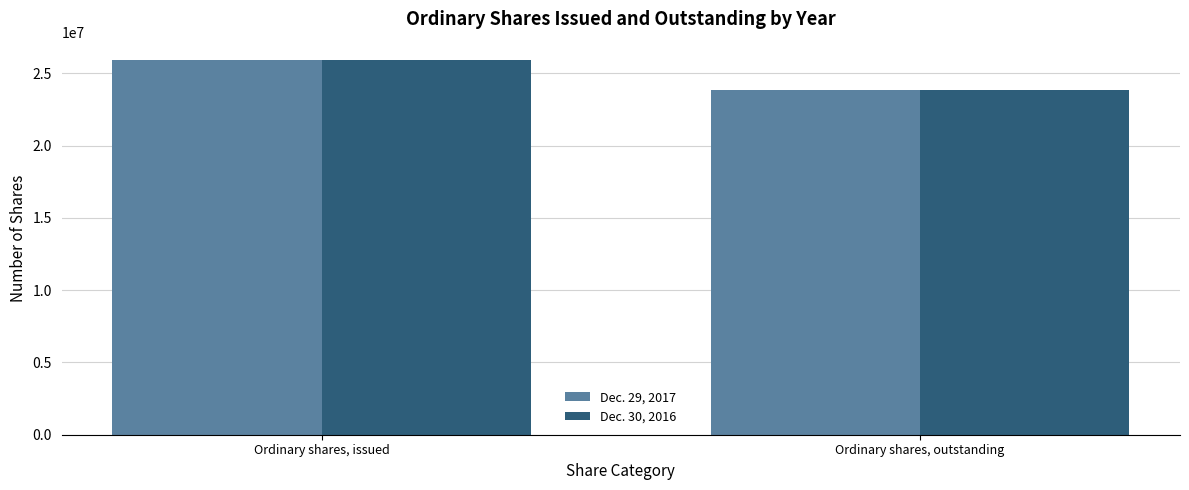

What is the sum of all Dec. 30, 2016 values?

49749543